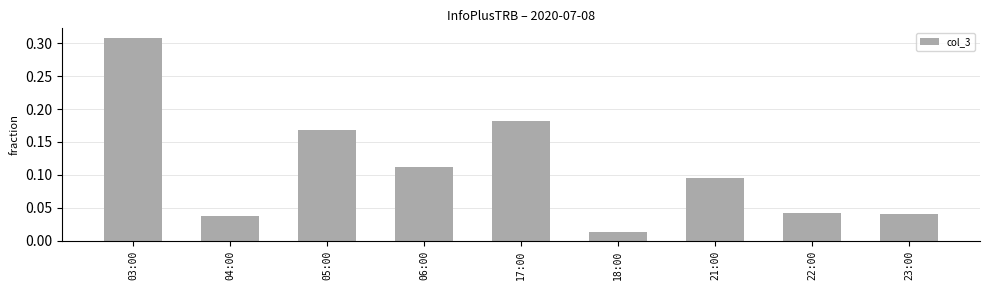

How many data points does each series have?

9